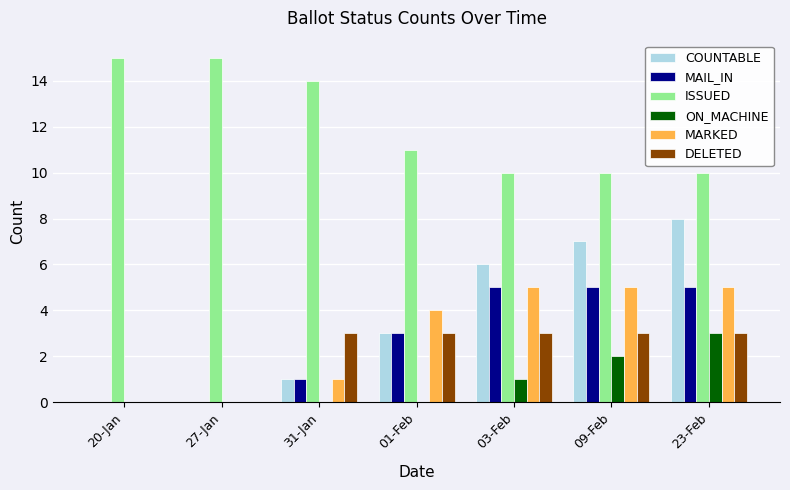

Where is ISSUED nearest to the value 12?

01-Feb